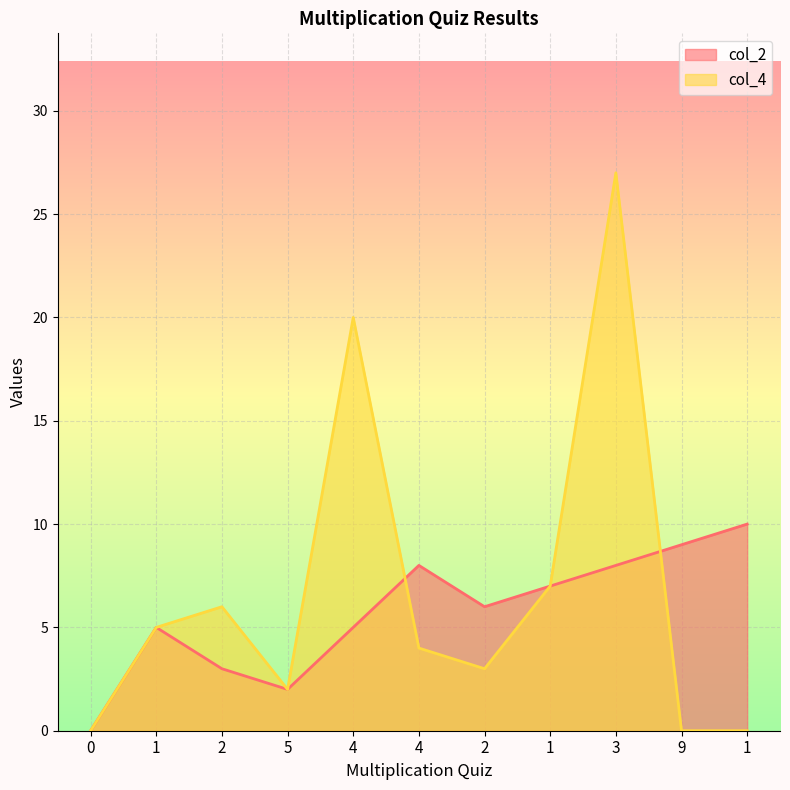

At which category is the sum across all series the highest?

3